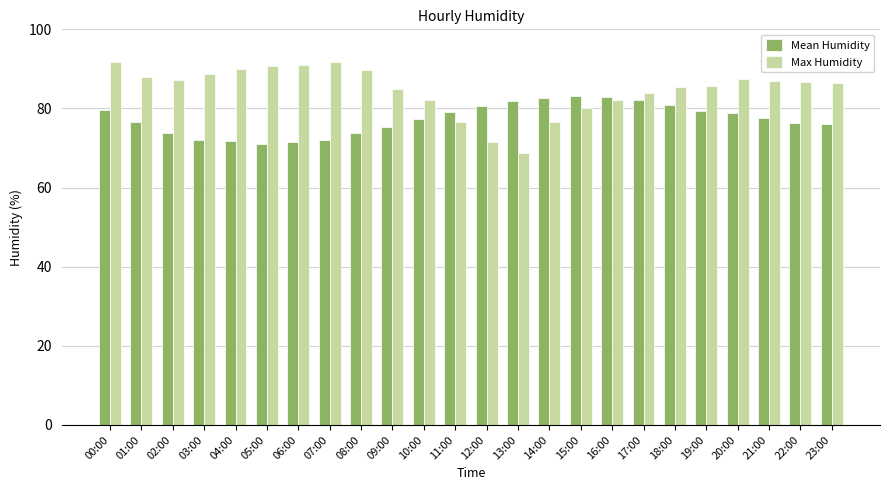

Where is Max Humidity nearest to the value 80?

15:00